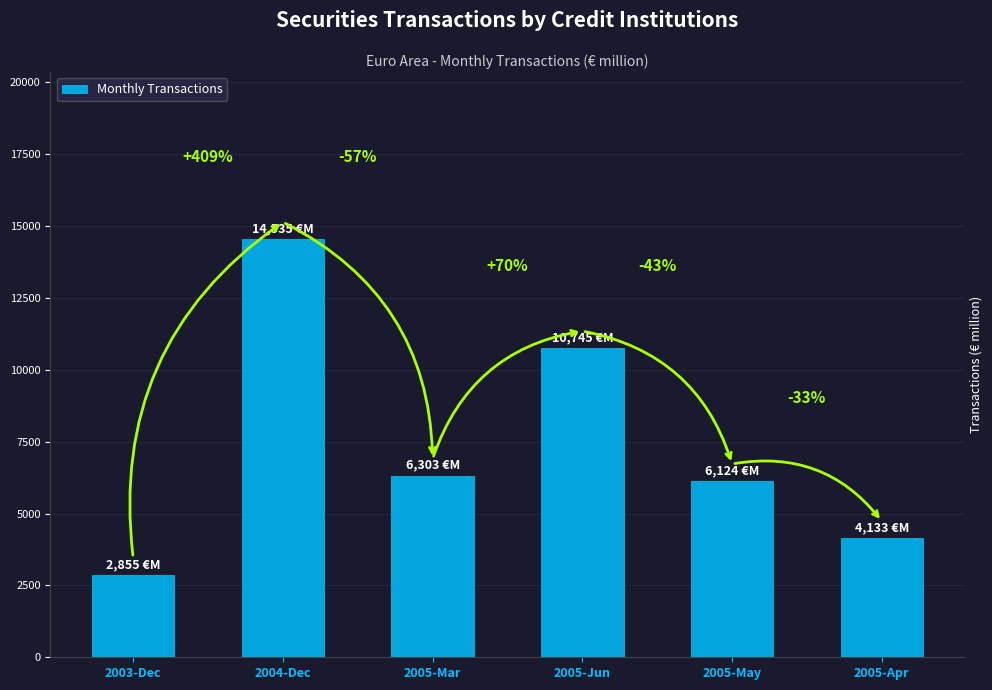

How many bars are there in total?

6